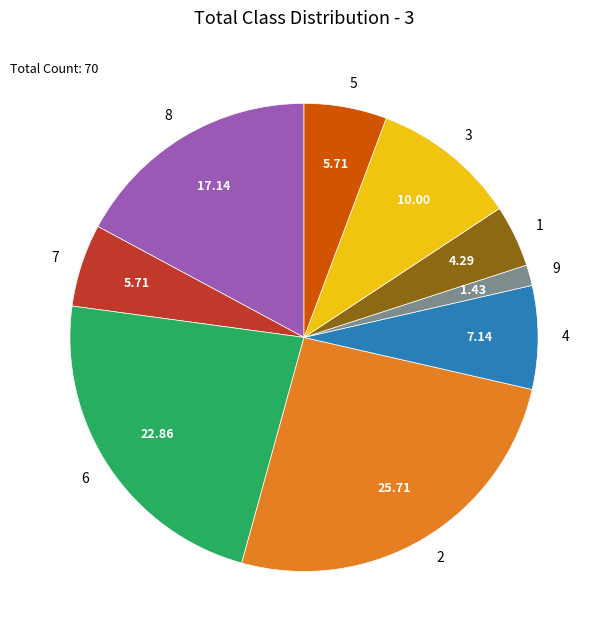

How many segments does this pie chart have?

9